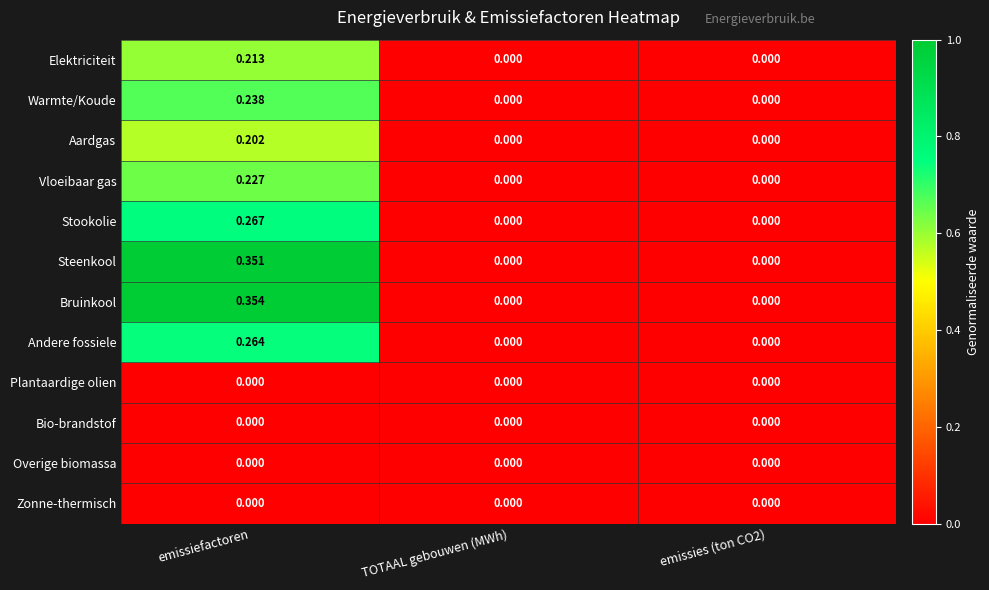

At which category is the sum across all series the highest?

emissiefactoren